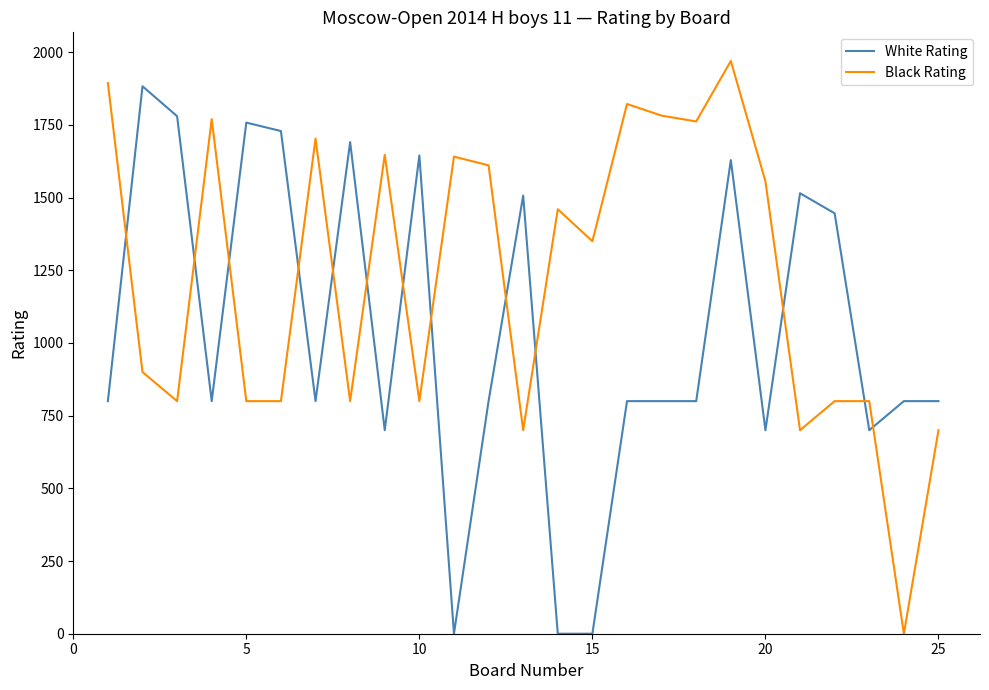

What is the maximum value for Black Rating?

1970